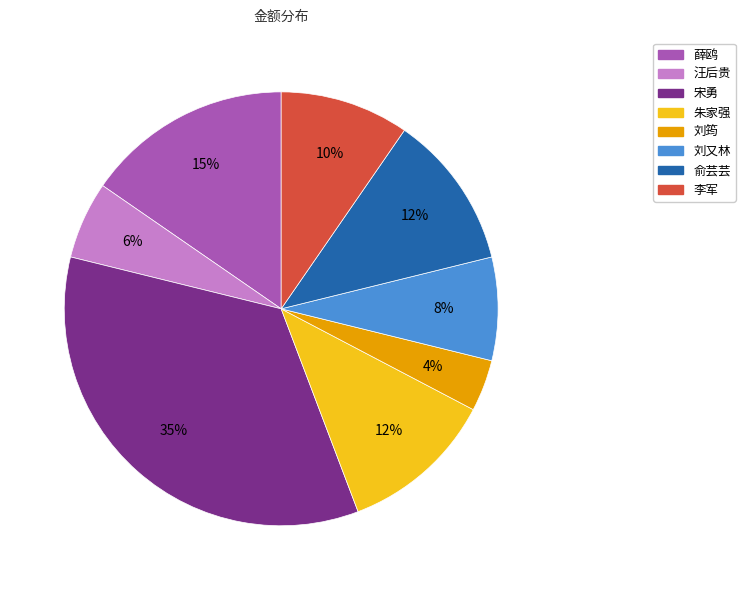

Is the sum of 朱家强 and 刘筠 greater than half?

No